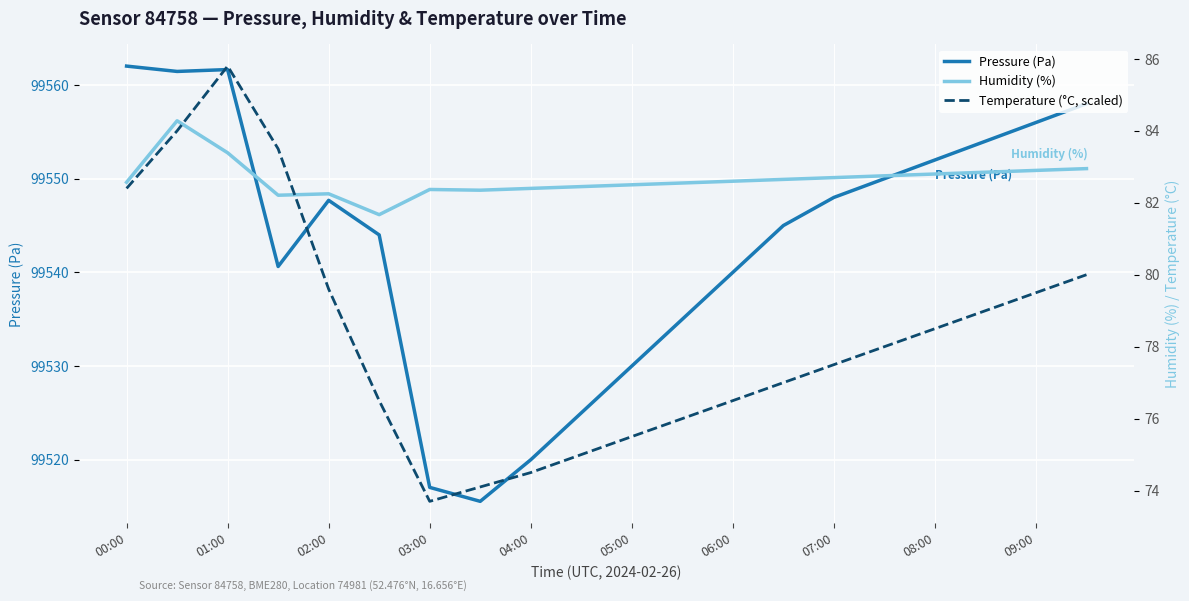

Rank the series by their maximum value, from highest to lowest.

Pressure (Pa), Temperature (°C, scaled), Humidity (%)